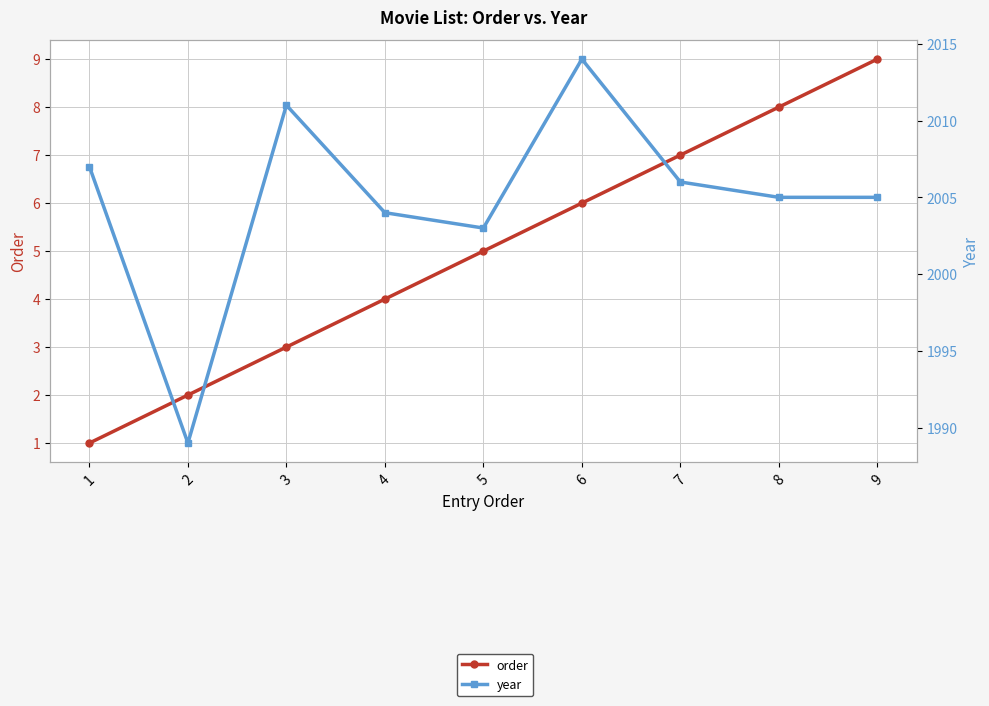

At which label does year reach its peak?

6